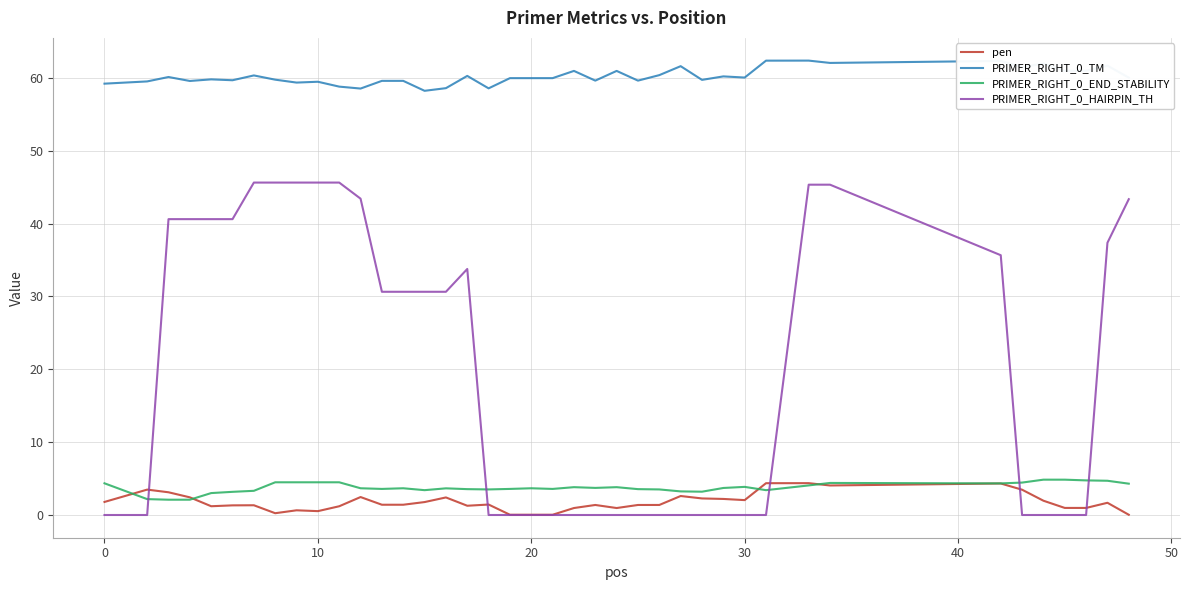

True or false: PRIMER_RIGHT_0_TM and PRIMER_RIGHT_0_HAIRPIN_TH intersect in this chart.

False